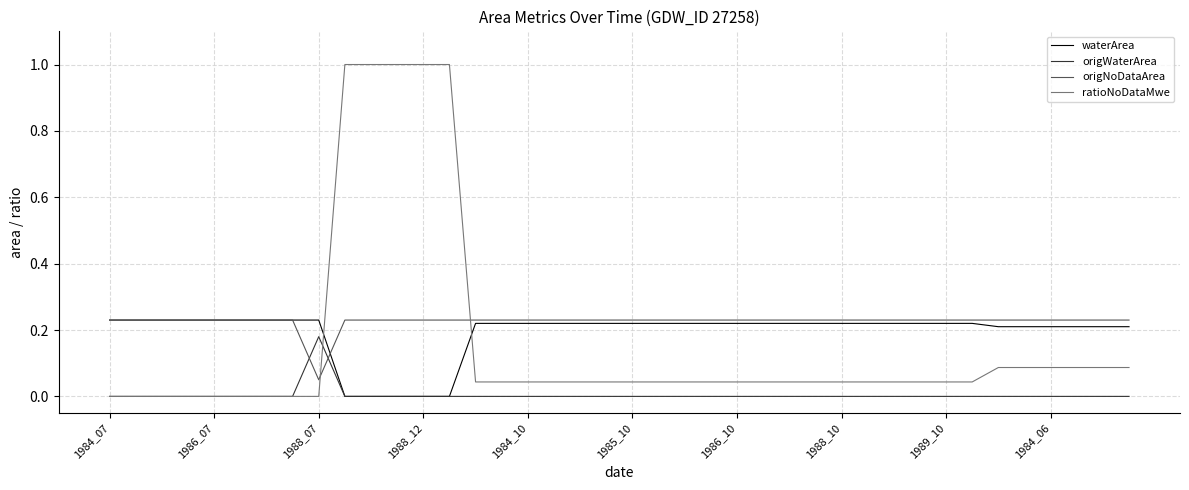

Which series has the widest spread of values?

ratioNoDataMwe